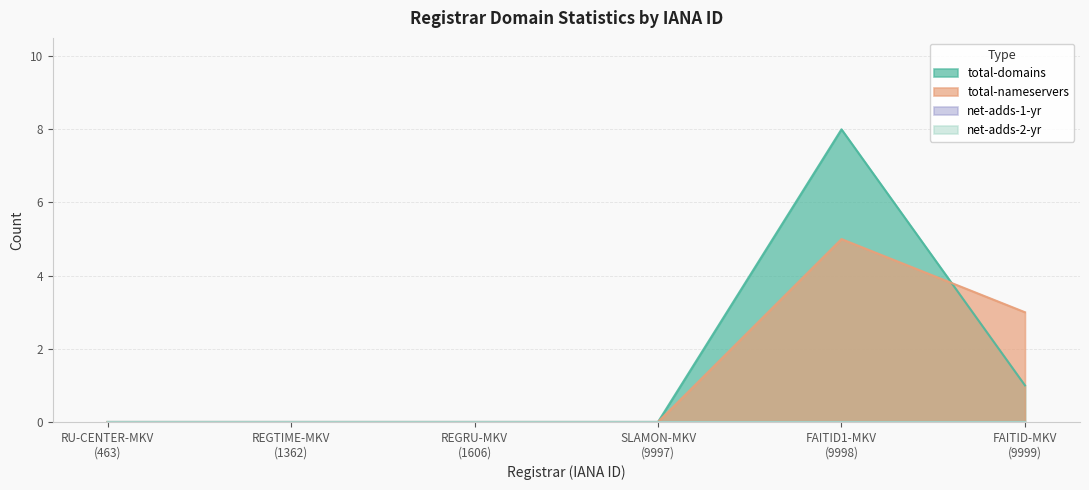

Which category has the lowest value in the total-domains series?

REGRU-MKV
(1606)